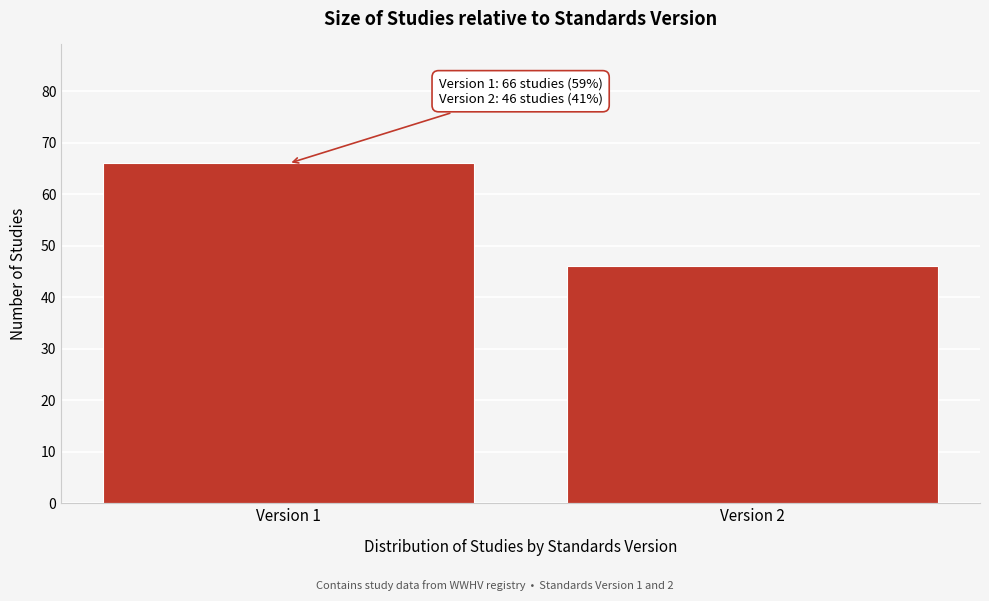

Reading left to right, extract all data points from this chart.

Version 1=66	Version 2=46